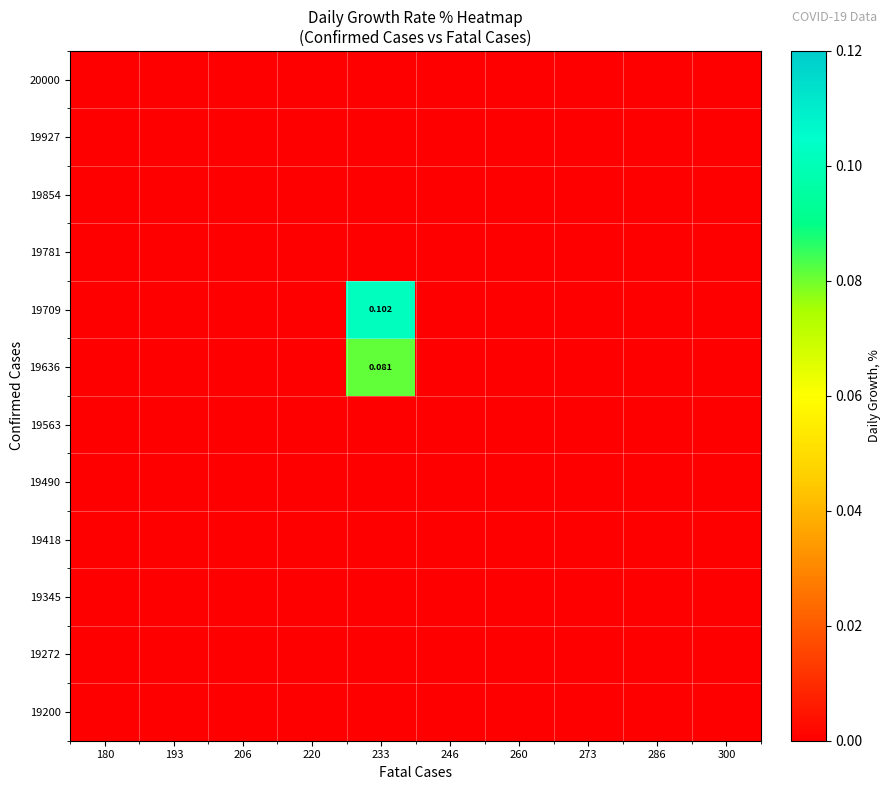

At 233, list the series in order from smallest to largest.

19200, 19272, 19345, 19418, 19490, 19563, 19781, 19854, 19927, 20000, 19636, 19709